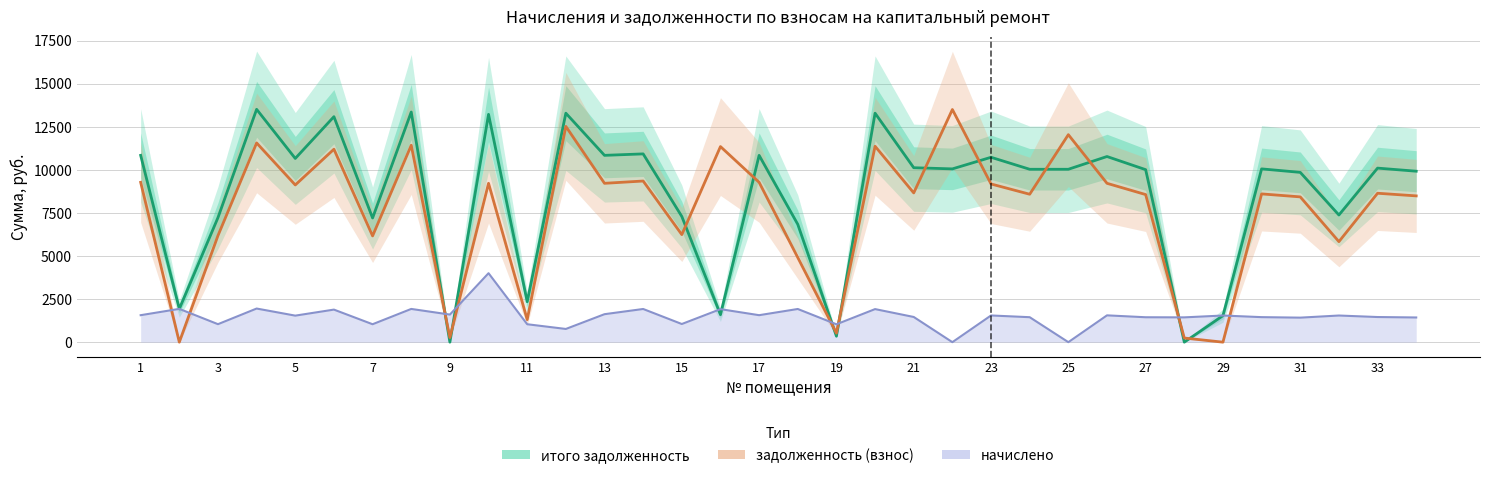

Which has a higher value, 11 or 21?

21